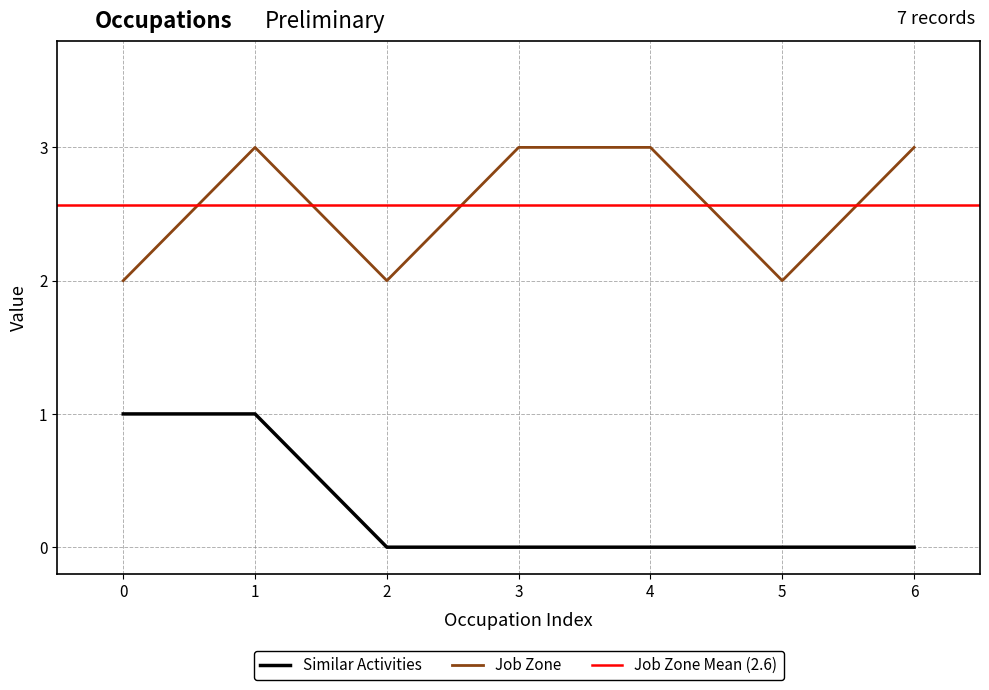

True or false: Similar Activities and Job Zone intersect in this chart.

False